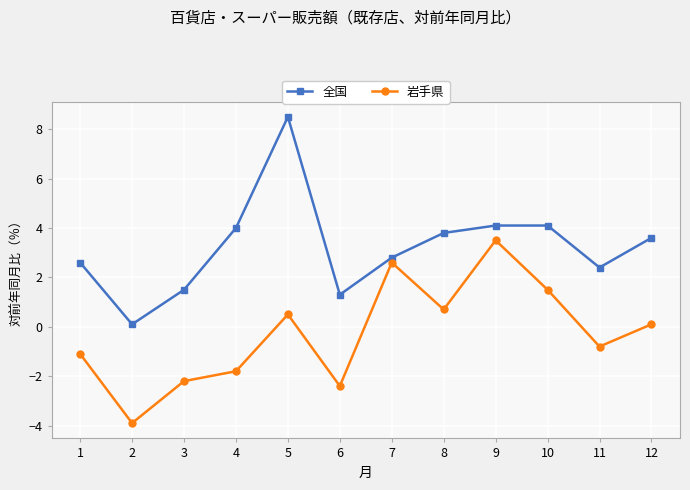

What is the value of the 岩手県 point at the 7th from the left?

2.6